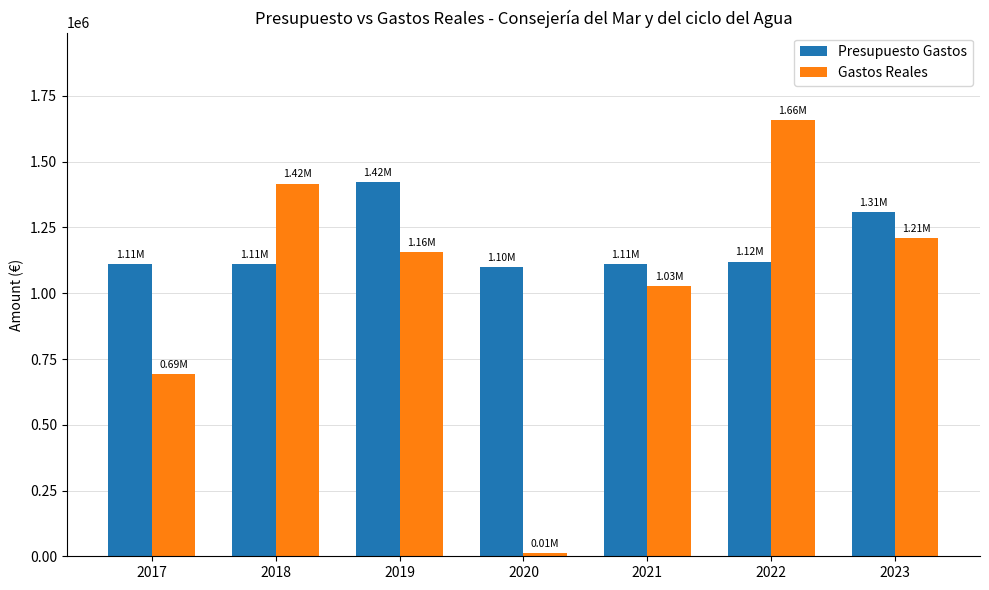

Is the value of Gastos Reales at 2020 greater than the value of Presupuesto Gastos at 2021?

No